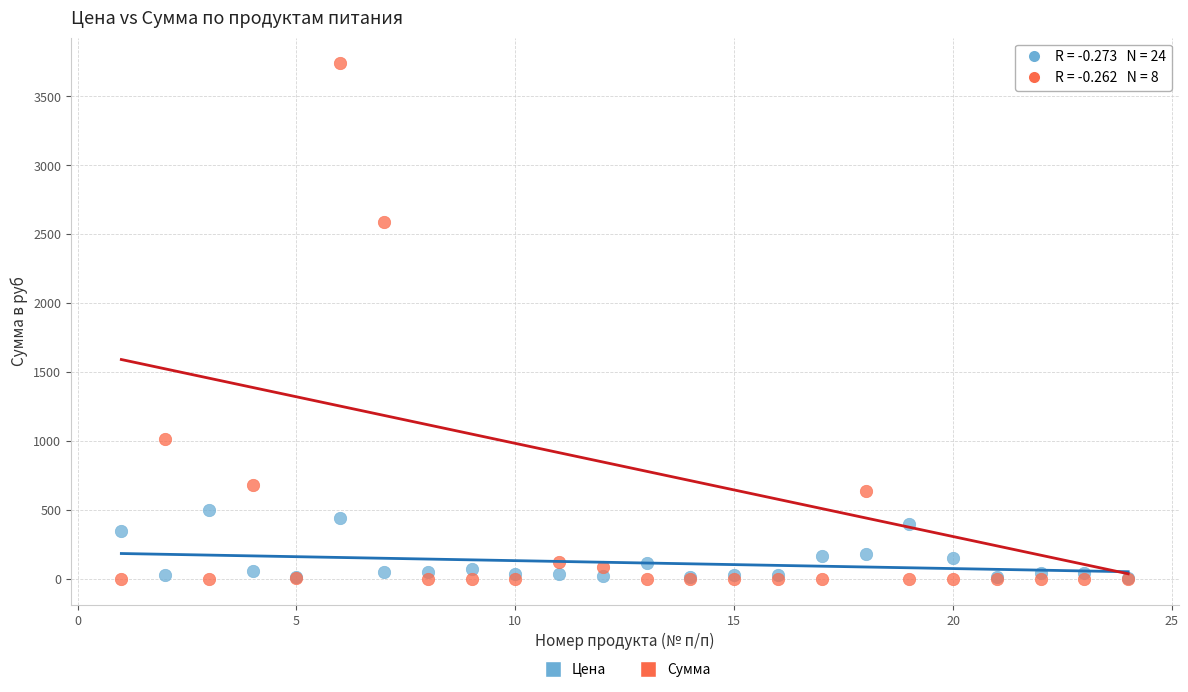

Across all series, what Y value is closest to 1869?

2586.2